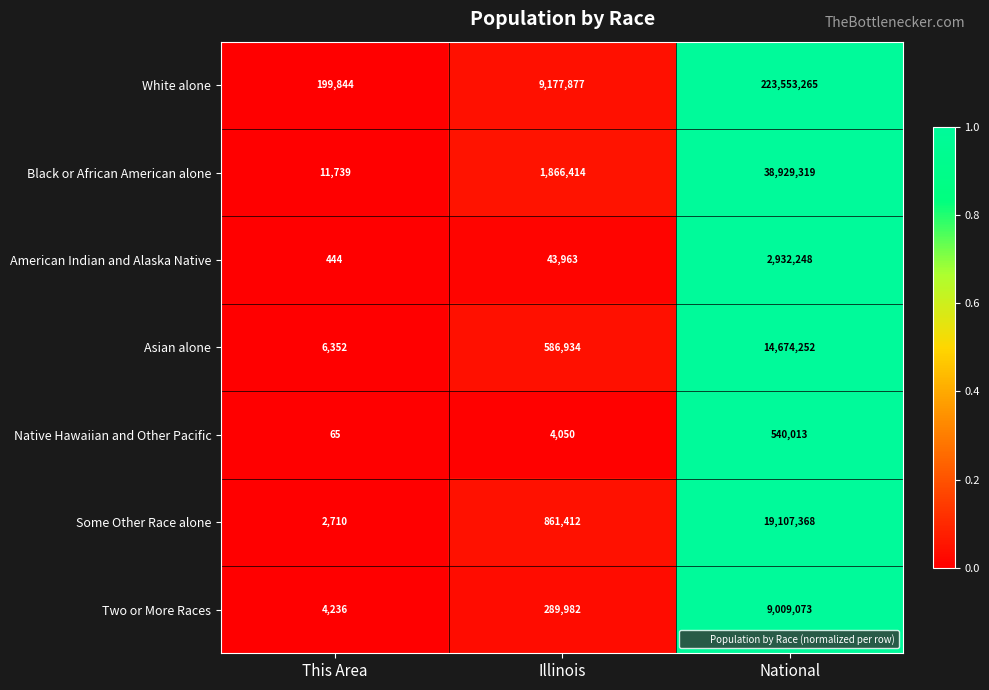

Rank the series by their maximum value, from lowest to highest.

Native Hawaiian and Other Pacific, American Indian and Alaska Native, Two or More Races, Asian alone, Some Other Race alone, Black or African American alone, White alone